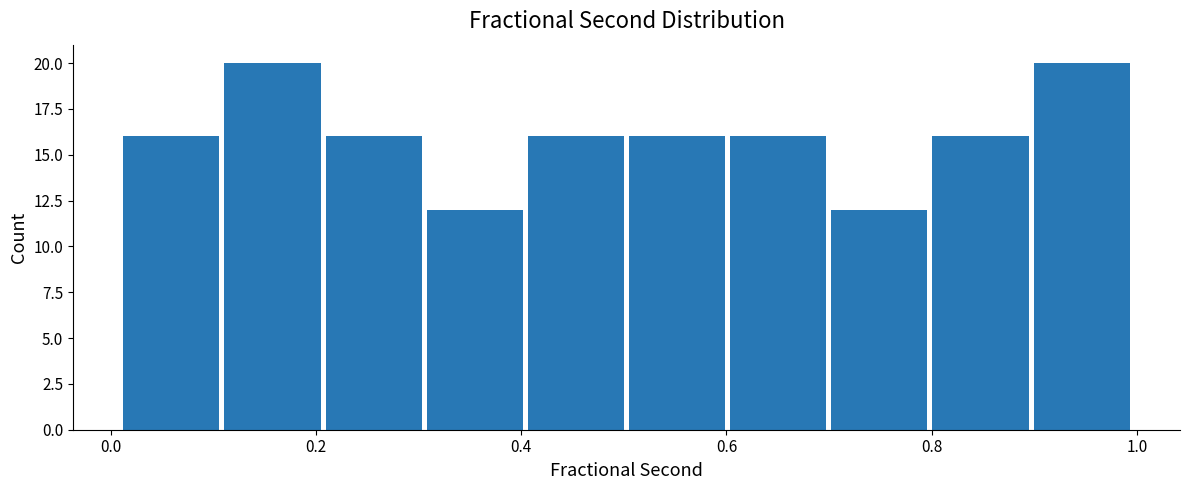

Reading left to right, transcribe this chart: for each bar, give the range it covers on the x-axis and its height. Neither the bar edges nor the heights are printed on the chart, so give them approximately, as read against the axes.

0.02 to 0.12: 16
0.12 to 0.20: 20
0.20 to 0.30: 16
0.30 to 0.40: 12
0.40 to 0.50: 16
0.50 to 0.60: 16
0.60 to 0.70: 16
0.70 to 0.80: 12
0.80 to 0.90: 16
0.90 to 1.00: 20